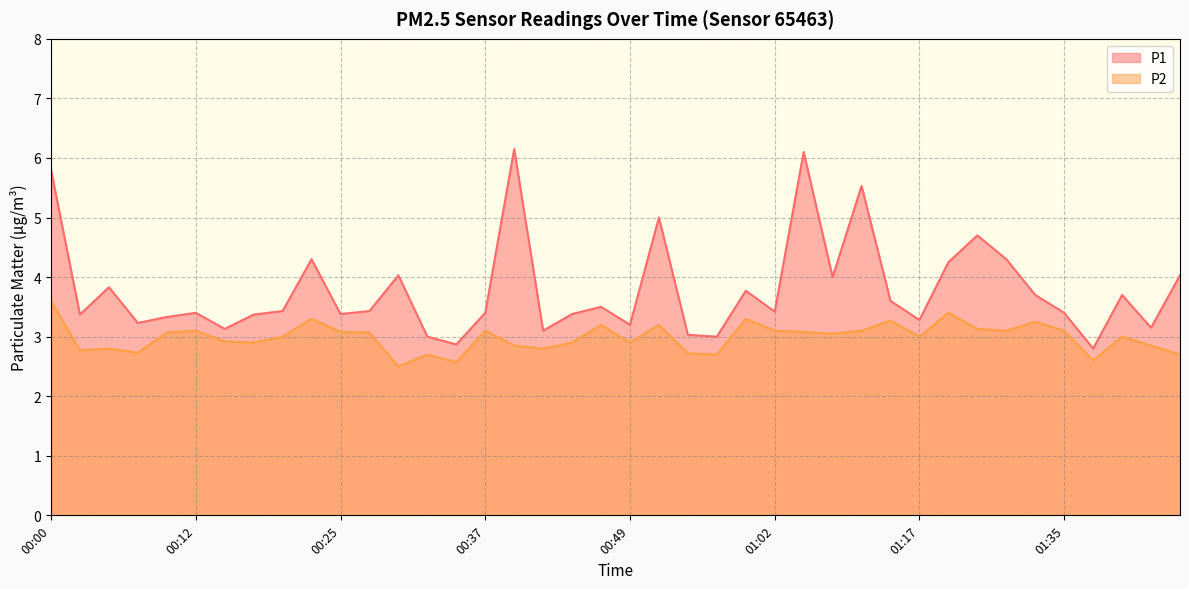

What is the sum of all P2 values?

119.5